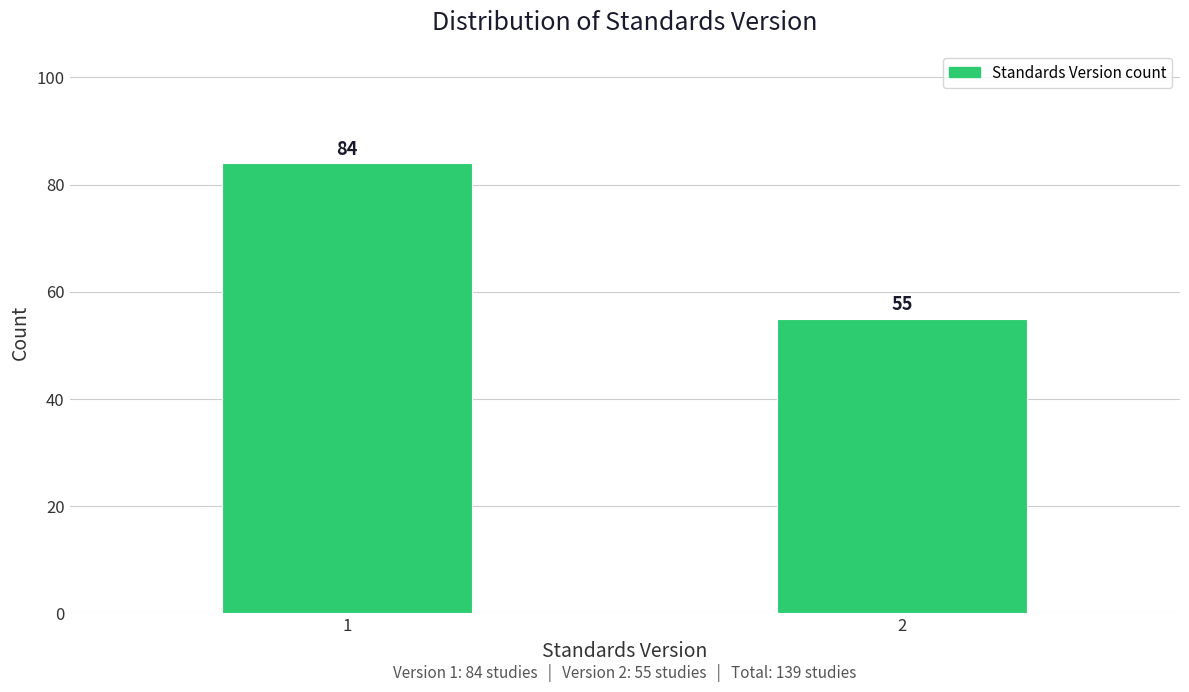

Reading left to right, list all the values displayed in this chart.

84	55